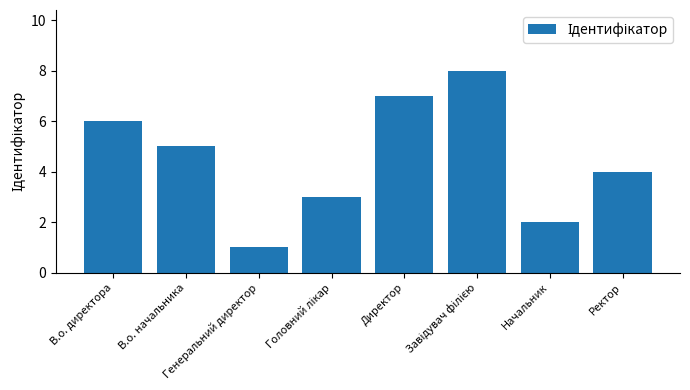

Where does the data first go above 5?

В.о. директора